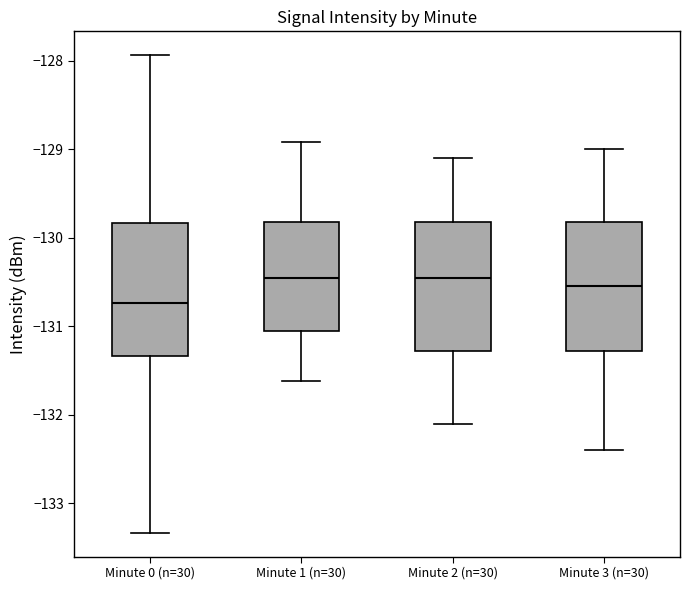

Where is the lower edge of the box for Minute 2 (n=30) on the y-axis? The values are not printed on the chart, so give them approximately, as read against the axis.

-131.3